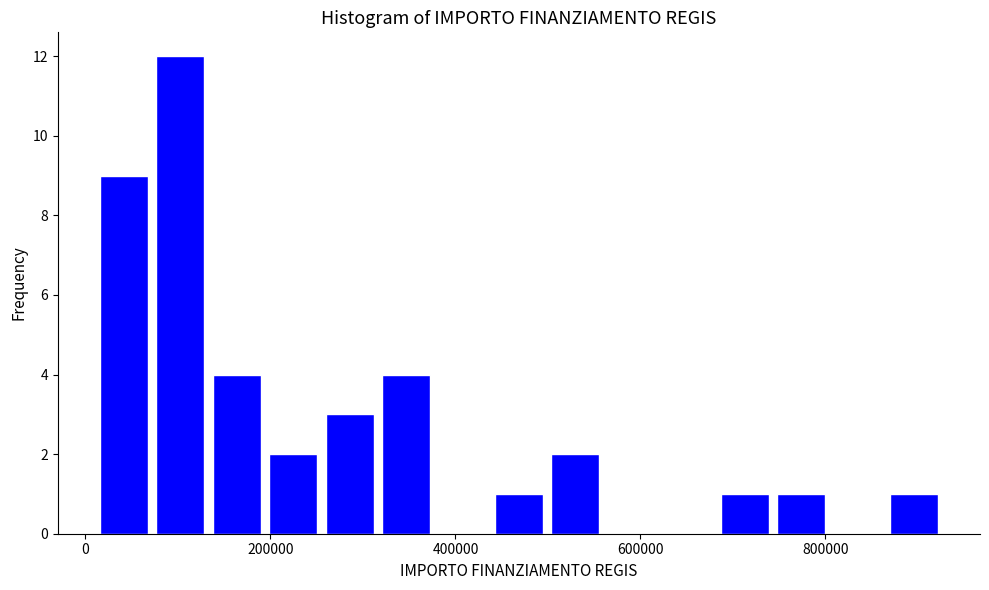

Around what value on the x-axis is the tallest bar? Give the approximate position of its centre, as read against the axis.

100000